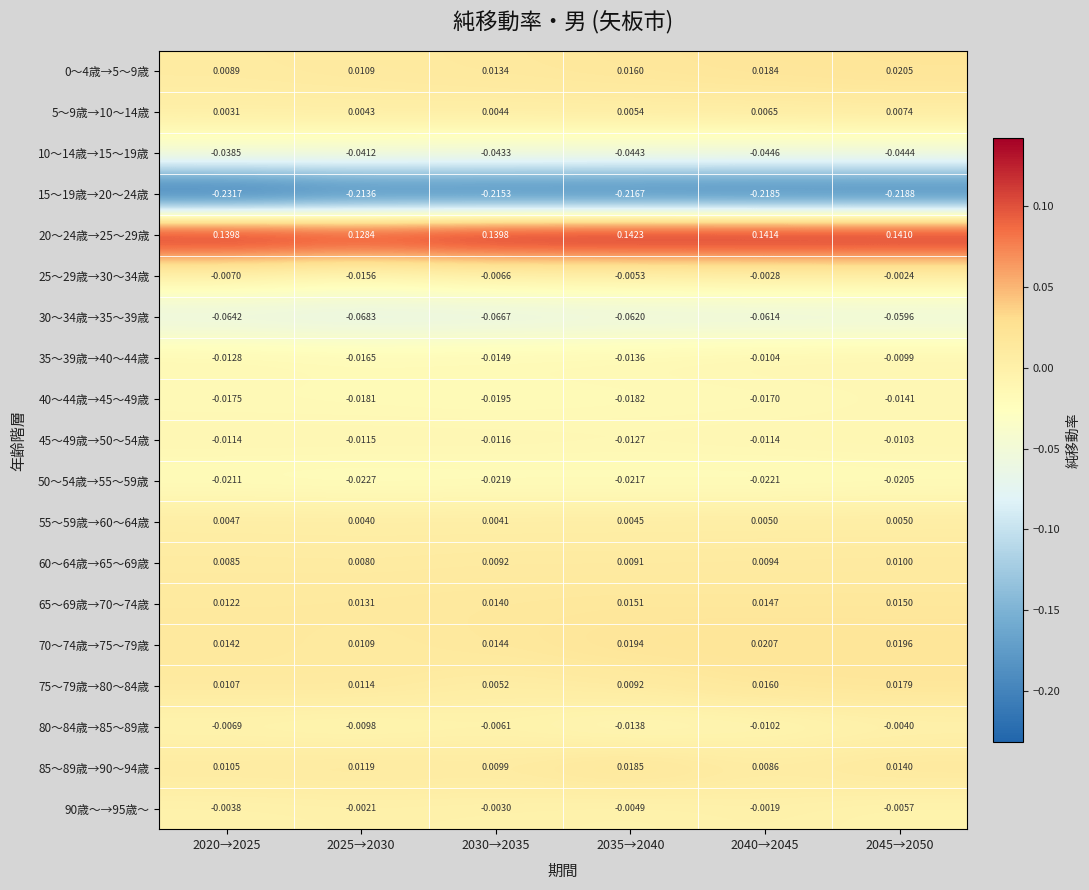

Is the value of 30～34歳→35～39歳 at 2035→2040 greater than the value of 45～49歳→50～54歳 at 2025→2030?

No